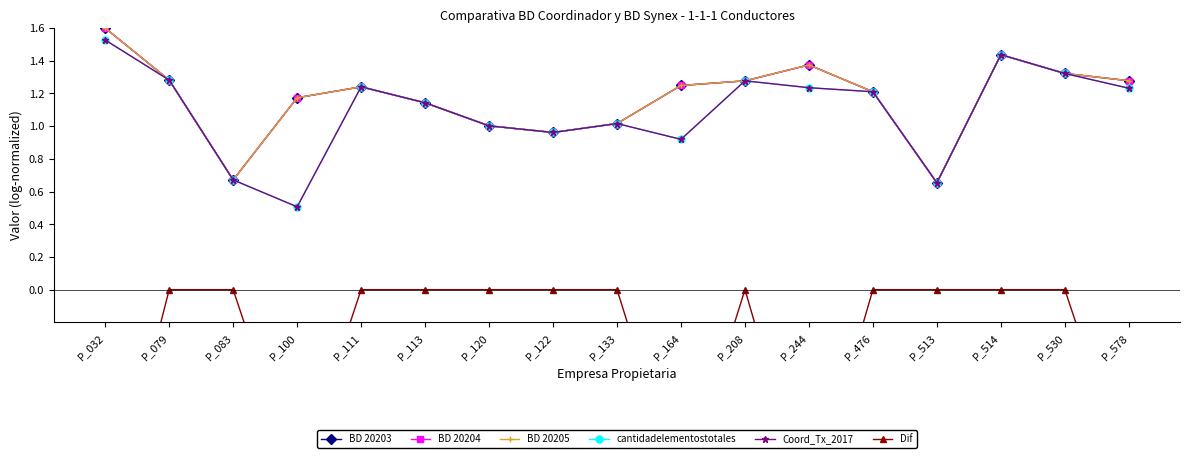

Reading left to right, what are all the values shown in this chart?

BD 20203: P_032=1.6	P_079=1.3	P_083=0.7	P_100=1.2	P_111=1.2	P_113=1.1	P_120=1.0	P_122=1.0	P_133=1.0	P_164=1.2	P_208=1.3	P_244=1.4	P_476=1.2	P_513=0.7	P_514=1.4	P_530=1.3	P_578=1.3
BD 20204: P_032=1.6	P_079=1.3	P_083=0.7	P_100=1.2	P_111=1.2	P_113=1.1	P_120=1.0	P_122=1.0	P_133=1.0	P_164=1.2	P_208=1.3	P_244=1.4	P_476=1.2	P_513=0.7	P_514=1.4	P_530=1.3	P_578=1.3
BD 20205: P_032=1.6	P_079=1.3	P_083=0.7	P_100=1.2	P_111=1.2	P_113=1.1	P_120=1.0	P_122=1.0	P_133=1.0	P_164=1.2	P_208=1.3	P_244=1.4	P_476=1.2	P_513=0.7	P_514=1.4	P_530=1.3	P_578=1.3
cantidadelementostotales: P_032=1.5	P_079=1.3	P_083=0.7	P_100=0.5	P_111=1.2	P_113=1.1	P_120=1.0	P_122=1.0	P_133=1.0	P_164=0.9	P_208=1.3	P_244=1.2	P_476=1.2	P_513=0.7	P_514=1.4	P_530=1.3	P_578=1.2
Coord_Tx_2017: P_032=1.5	P_079=1.3	P_083=0.7	P_100=0.5	P_111=1.2	P_113=1.1	P_120=1.0	P_122=1.0	P_133=1.0	P_164=0.9	P_208=1.3	P_244=1.2	P_476=1.2	P_513=0.7	P_514=1.4	P_530=1.3	P_578=1.2
Dif: P_032=-1.5	P_079=0.0	P_083=0.0	P_100=-1.2	P_111=0.0	P_113=0.0	P_120=0.0	P_122=0.0	P_133=0.0	P_164=-1.2	P_208=0.0	P_244=-1.3	P_476=0.0	P_513=0.0	P_514=0.0	P_530=0.0	P_578=-1.2